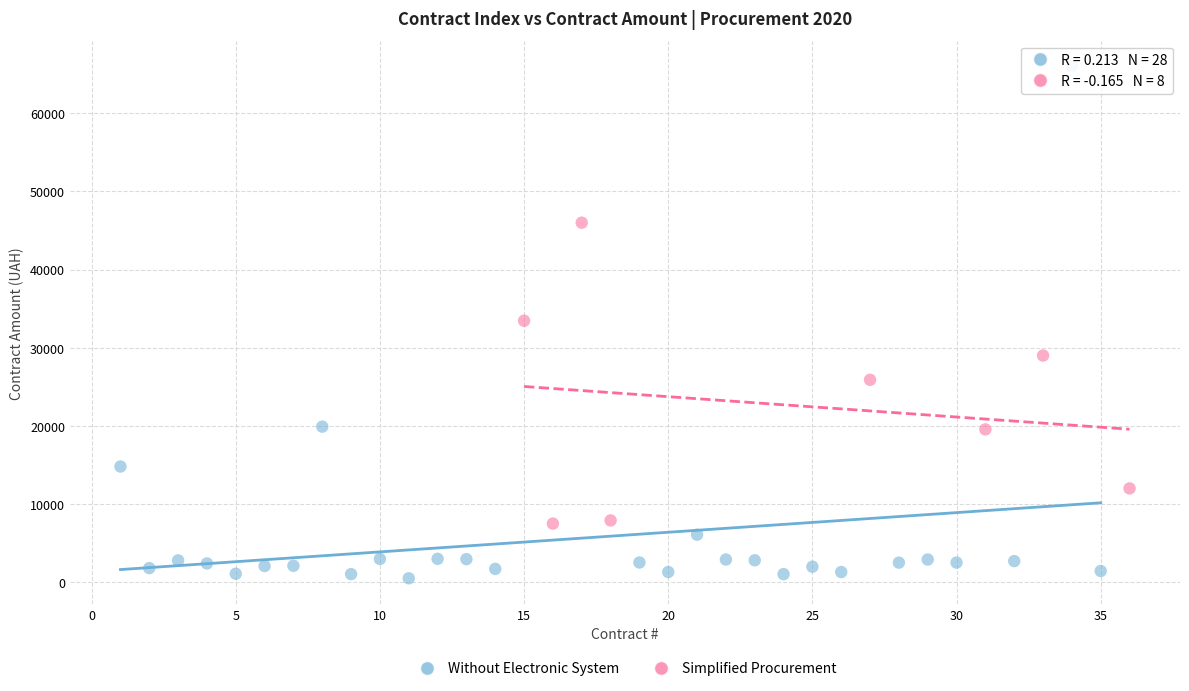

Which series contains the lowest Y value?

Without Electronic System